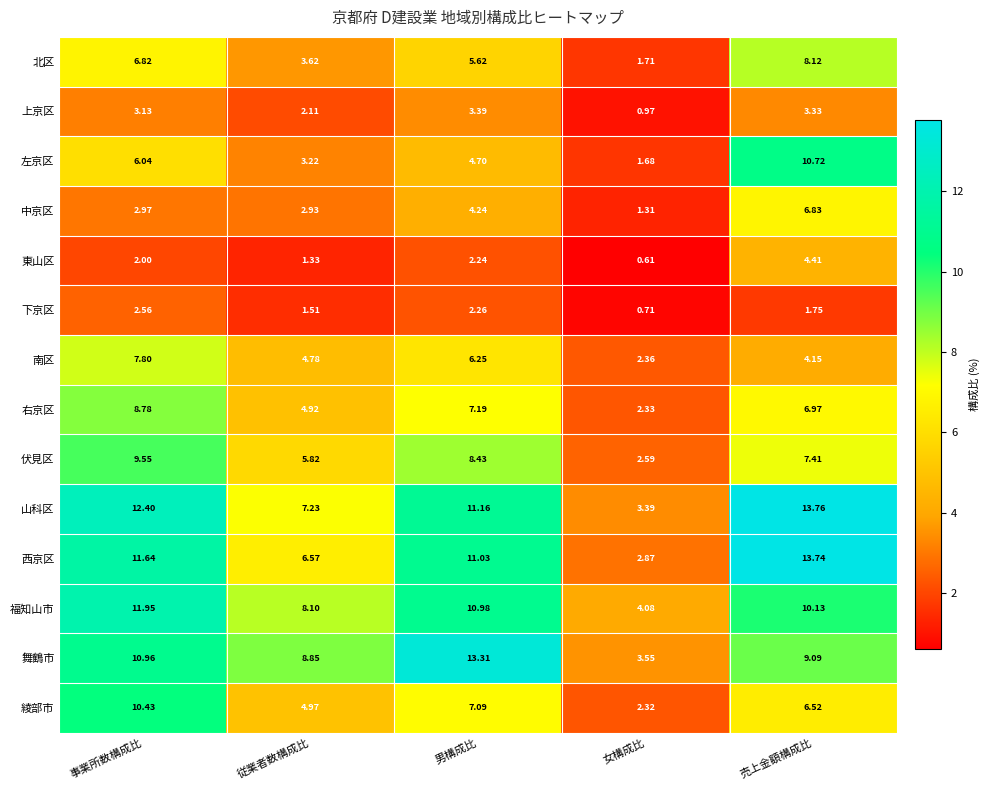

How many series are shown in this chart?

14